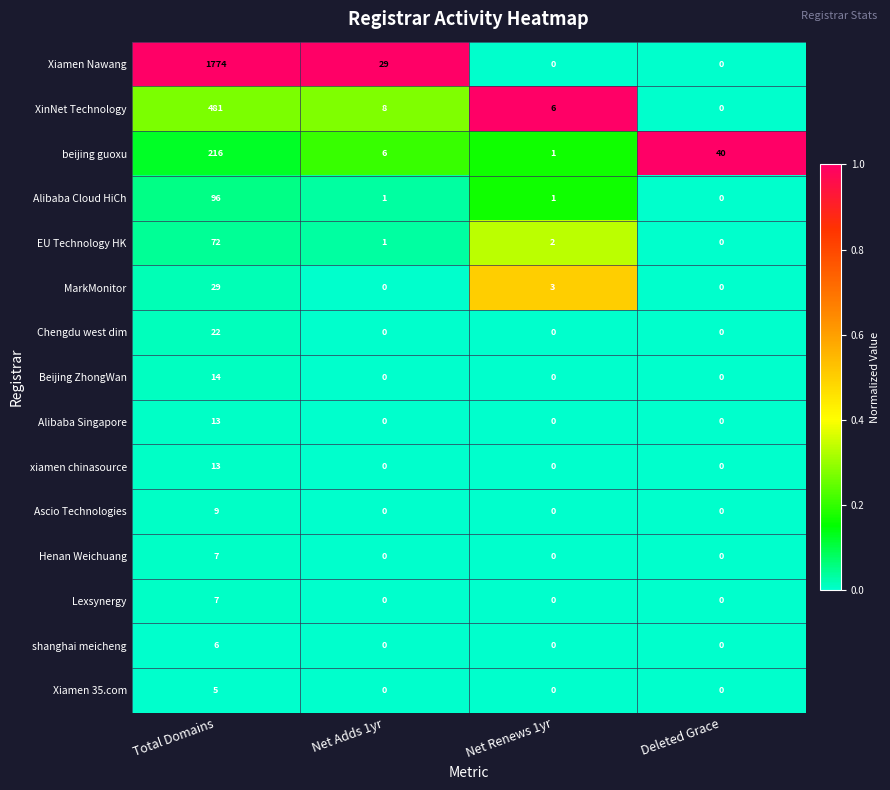

At which category is the sum across all series the highest?

Total Domains